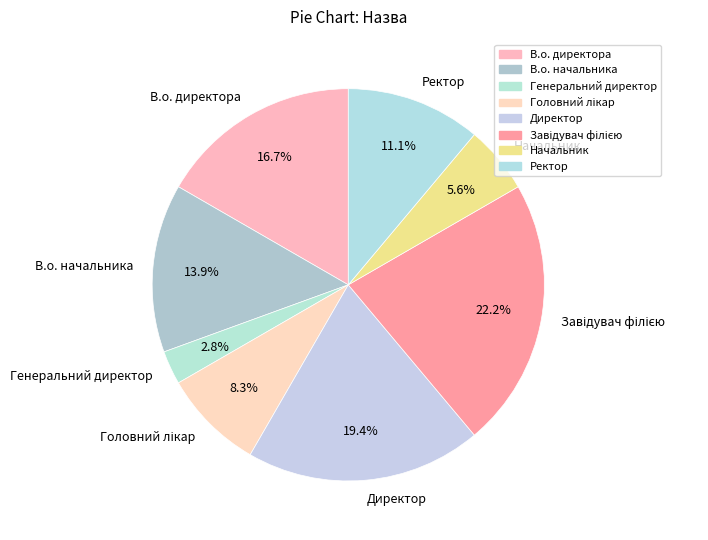

What portion of the pie excludes В.о. директора?

83.3%